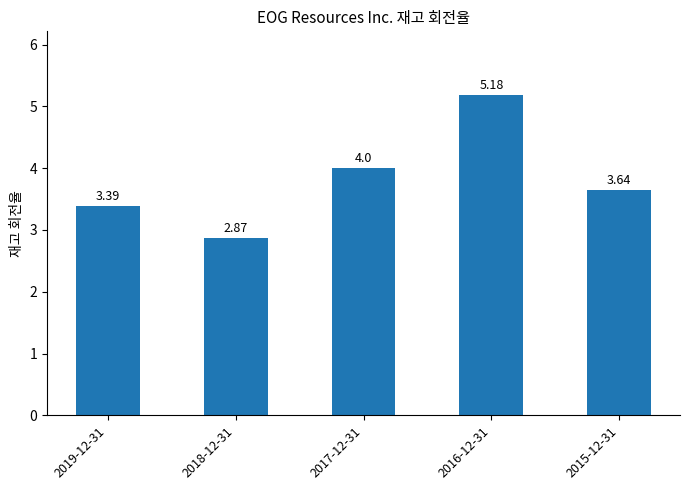

Rank the categories by value from lowest to highest.

2018-12-31, 2019-12-31, 2015-12-31, 2017-12-31, 2016-12-31